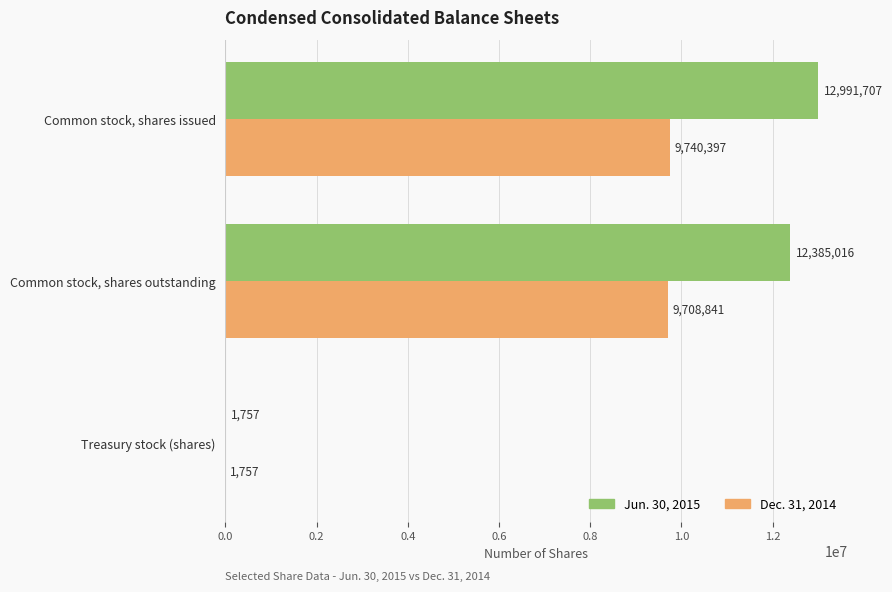

What is the sum of the Jun. 30, 2015 values at Treasury stock (shares) and Common stock, shares issued?

12993464